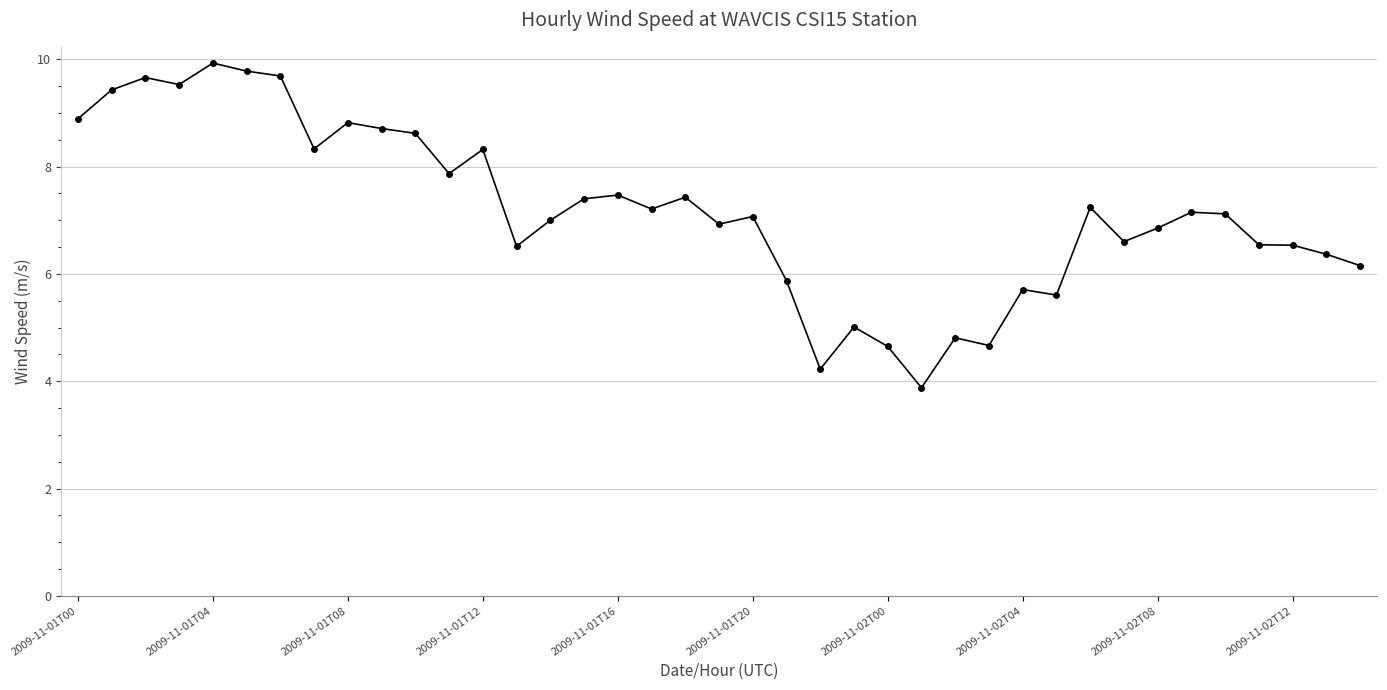

What is the value of the 8th point from the left?

8.3